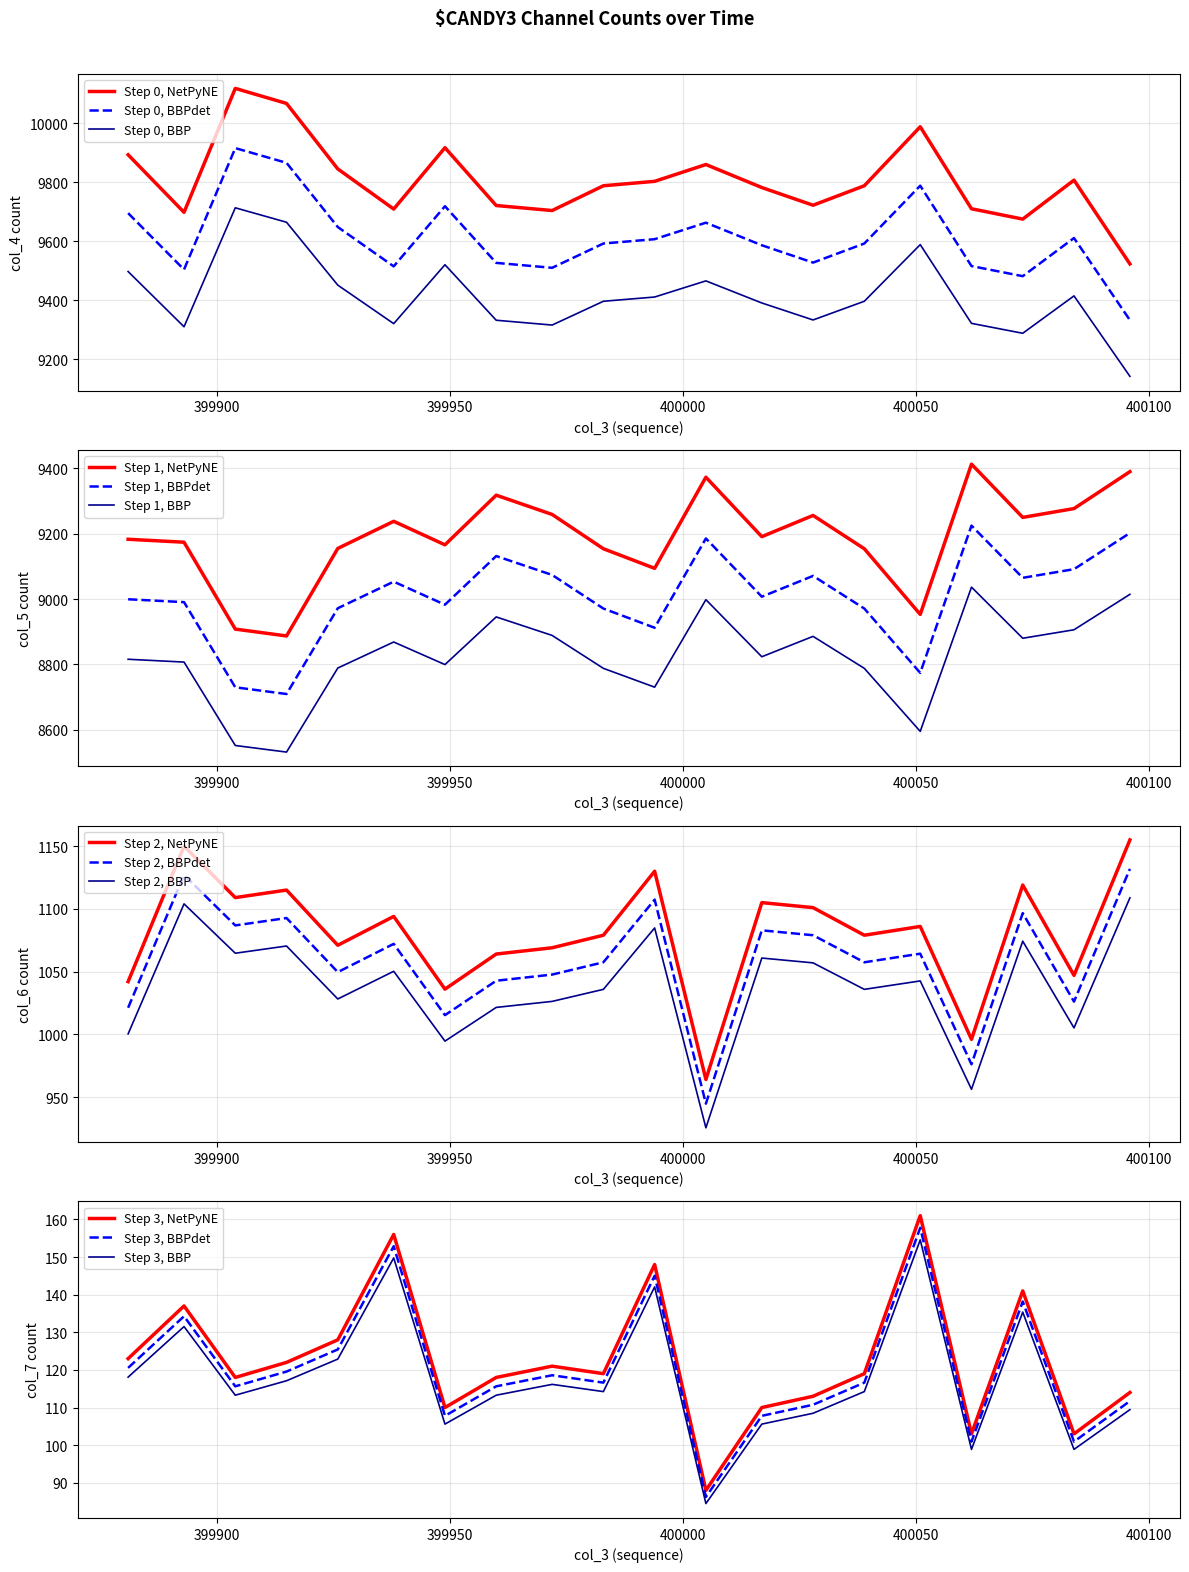

Reading left to right, list all the values displayed in this chart.

col_4: 35444=9893	35445=9698	35446=10118	35447=10067	35448=9845	35449=9709	35450=9917	35451=9721	35452=9704	35453=9788	35454=9803	35455=9860	35456=9782	35457=9722	35458=9788	35459=9988	35460=9710	35461=9675	35462=9807	35463=9523
col_5: 35444=9183	35445=9174	35446=8908	35447=8887	35448=9155	35449=9238	35450=9166	35451=9318	35452=9259	35453=9154	35454=9094	35455=9373	35456=9191	35457=9256	35458=9154	35459=8953	35460=9413	35461=9250	35462=9277	35463=9390
col_6: 35444=1042	35445=1150	35446=1109	35447=1115	35448=1071	35449=1094	35450=1036	35451=1064	35452=1069	35453=1079	35454=1130	35455=964	35456=1105	35457=1101	35458=1079	35459=1086	35460=996	35461=1119	35462=1047	35463=1155
col_7: 35444=123	35445=137	35446=118	35447=122	35448=128	35449=156	35450=110	35451=118	35452=121	35453=119	35454=148	35455=88	35456=110	35457=113	35458=119	35459=161	35460=103	35461=141	35462=103	35463=114